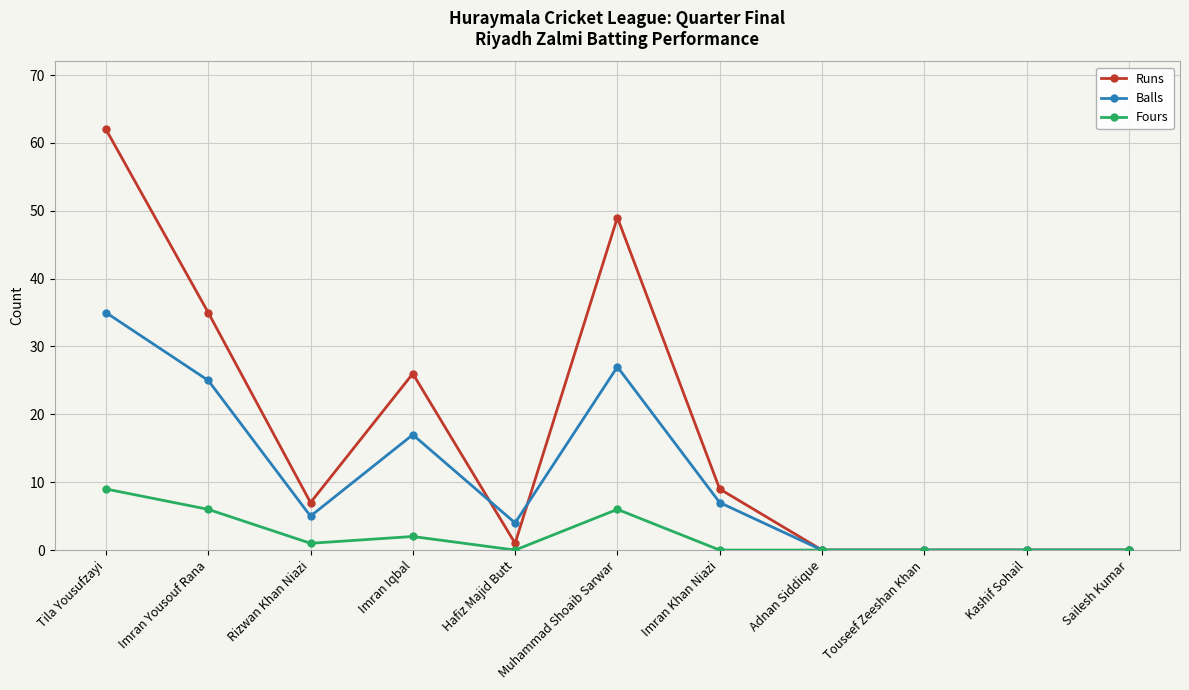

How many lines are shown in the chart?

3